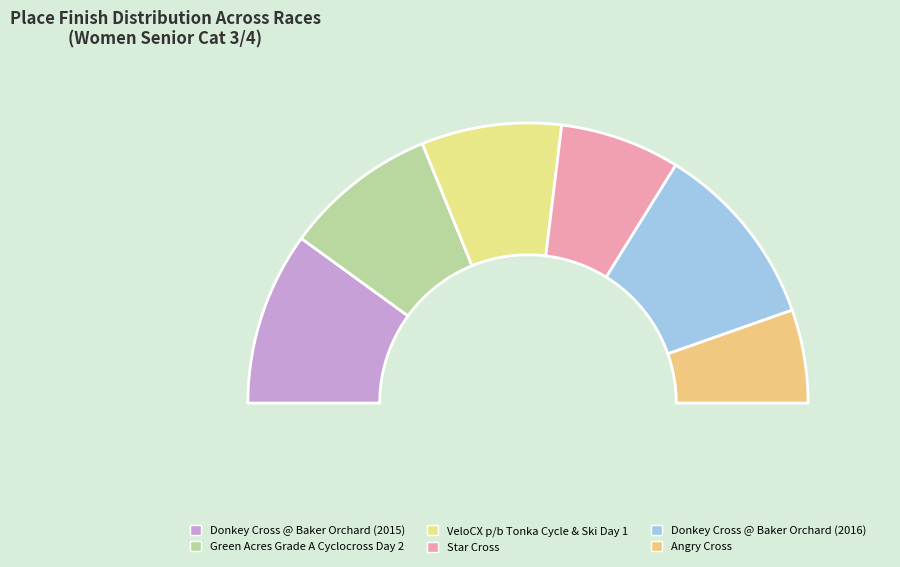

Is there a majority slice in this chart?

No